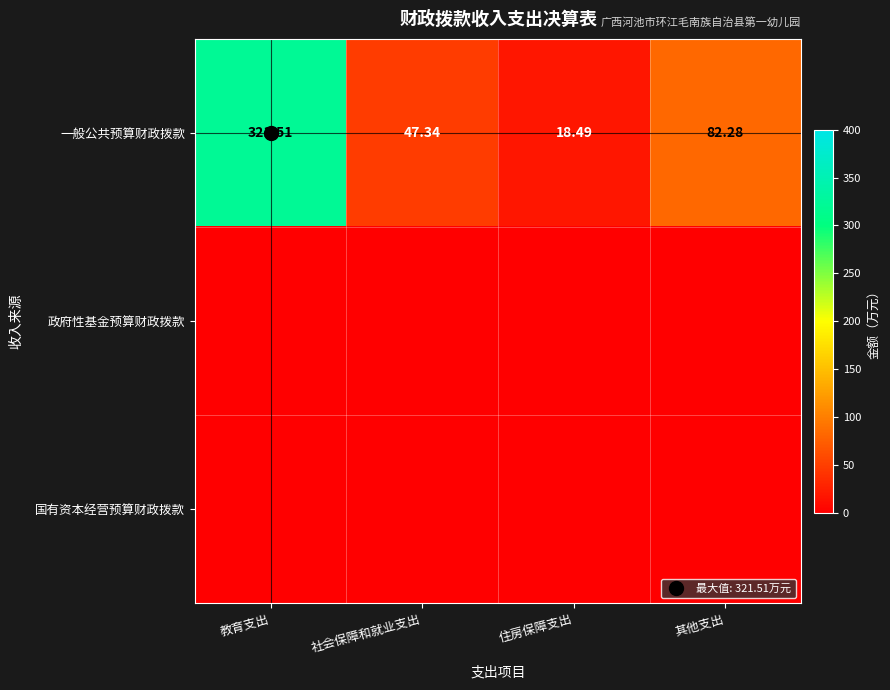

Which has a higher value, 社会保障和就业支出 or 教育支出?

教育支出